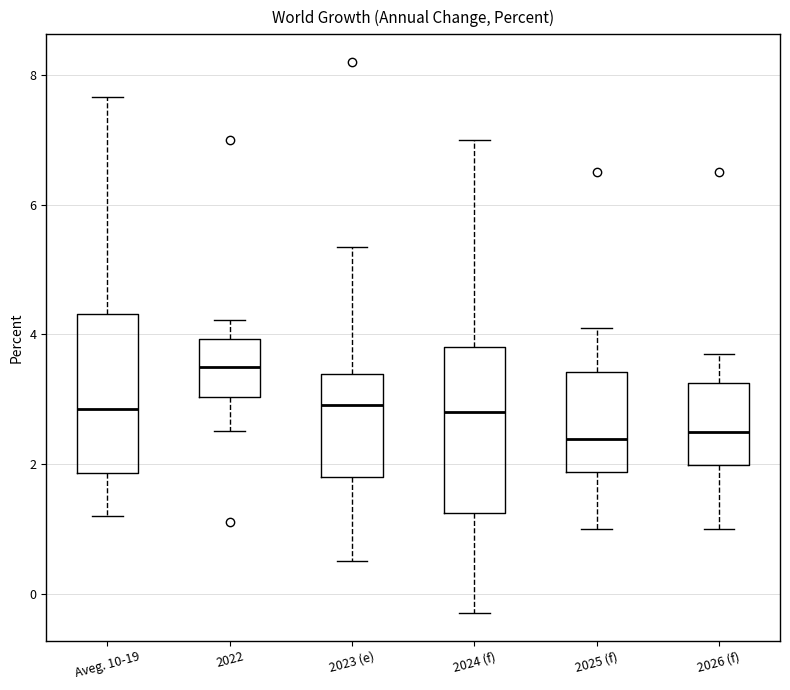

Reading left to right, read every box against the y-axis: the position of its median line, the range the box covers, and the ends of its whiskers. The values are not printed on the chart, so give them approximately, as read against the axis.

Aveg. 10-19: median 2.8, box 1.8 to 4.4, whiskers 1.2 to 7.6
2022: median 3.4, box 3.0 to 4.0, whiskers 2.6 to 4.2
2023 (e): median 3.0, box 1.8 to 3.4, whiskers 0.6 to 5.4
2024 (f): median 2.8, box 1.2 to 3.8, whiskers -0.2 to 7.0
2025 (f): median 2.4, box 1.8 to 3.4, whiskers 1.0 to 4.2
2026 (f): median 2.4, box 2.0 to 3.2, whiskers 1.0 to 3.8